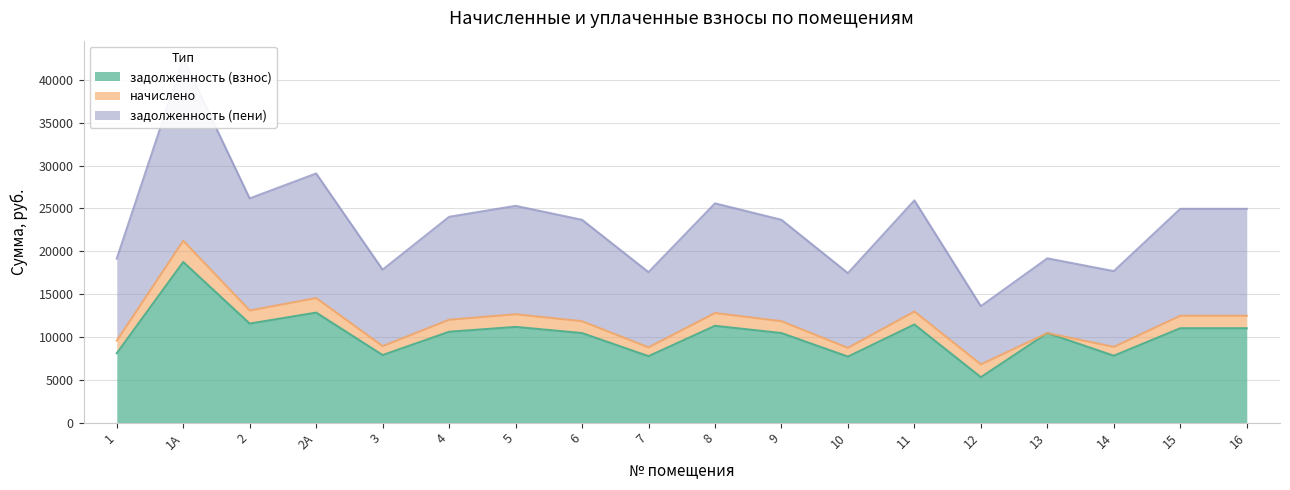

True or false: задолженность (пени) has a value of 25941.1 at 11.

True